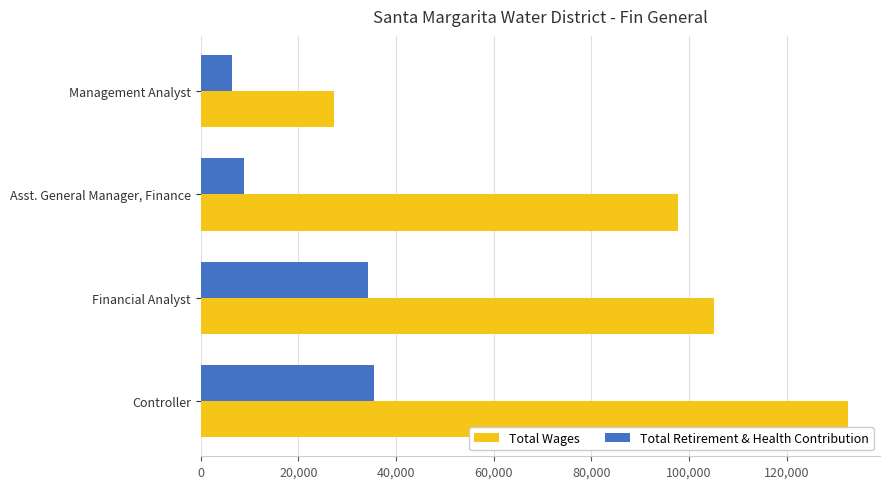

Is the value of Total Retirement & Health Contribution at Asst. General Manager, Finance greater than the value of Total Wages at Asst. General Manager, Finance?

No